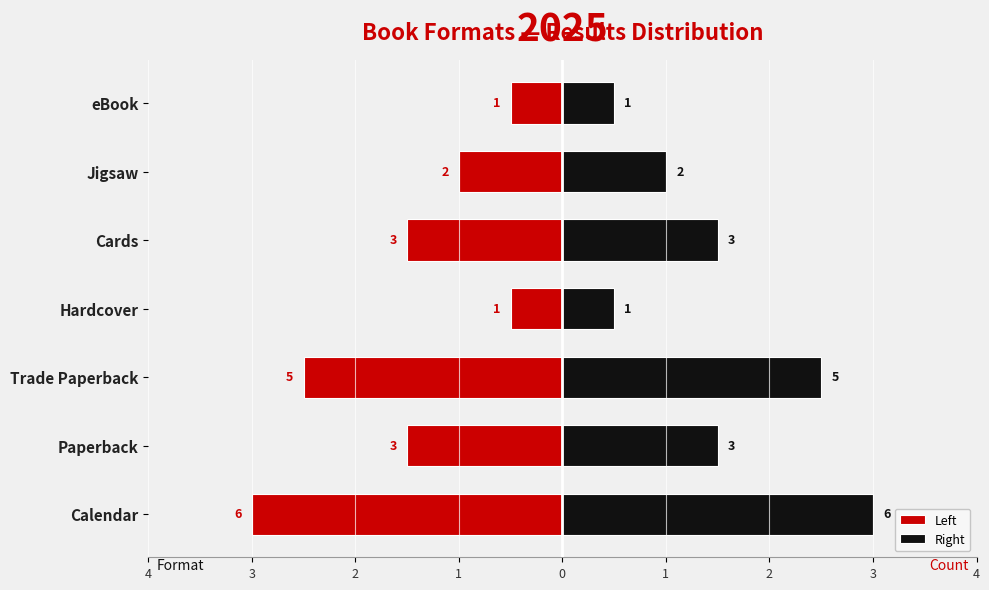

True or false: Left has a value of -1.5 at Paperback.

True